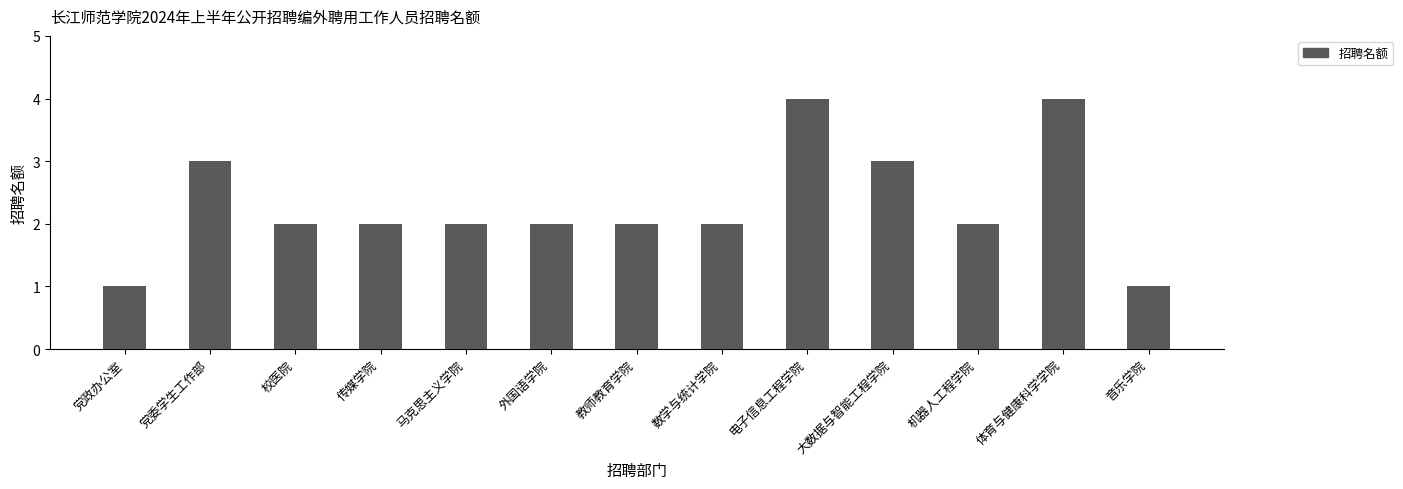

What is the maximum value shown in the chart?

4